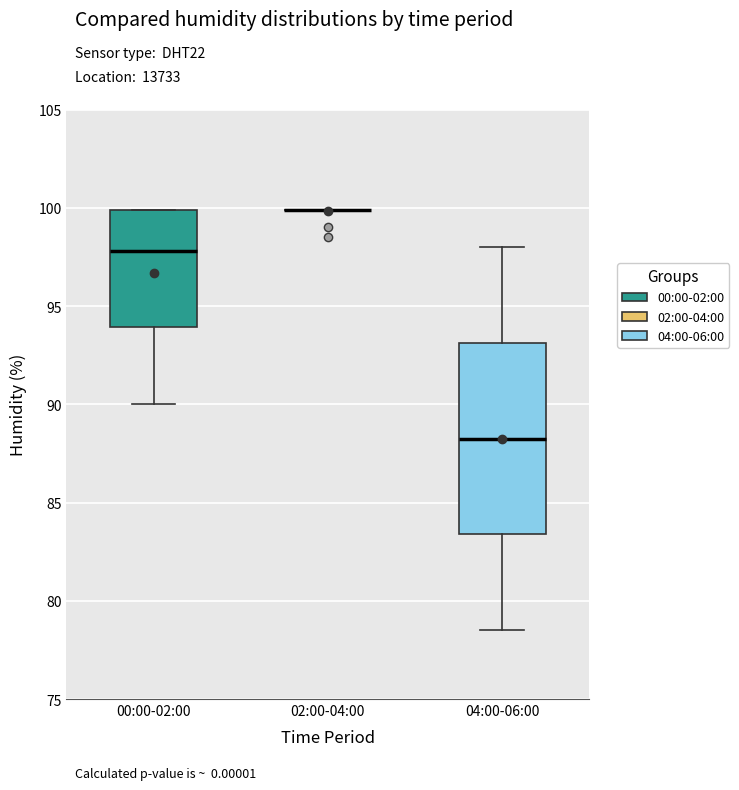

Reading left to right, transcribe this box plot: for each box, give where its median line is, the range the box spans, and where its two whiskers end, as read against the y-axis. The values are not printed on the chart, so give them approximately, as read against the axis.

00:00-02:00: median 98.0, box 94.0 to 100.0, whiskers 90.0 to 100.0
02:00-04:00: box collapsed to a line at 100.0, whiskers 100.0 to 100.0
04:00-06:00: median 88.5, box 83.5 to 93.0, whiskers 78.5 to 98.0